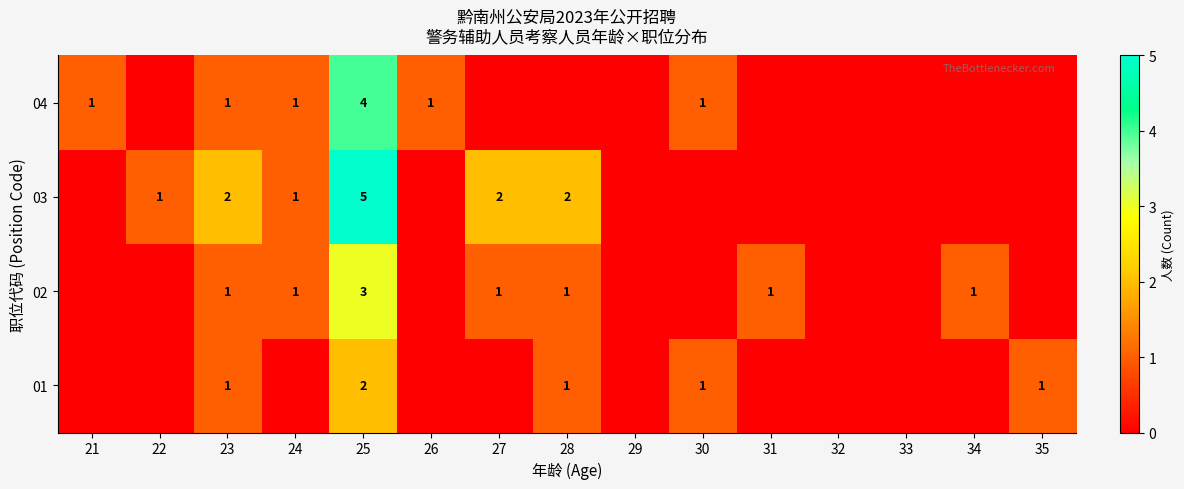

True or false: 02 has a value of 3 at 25.

True